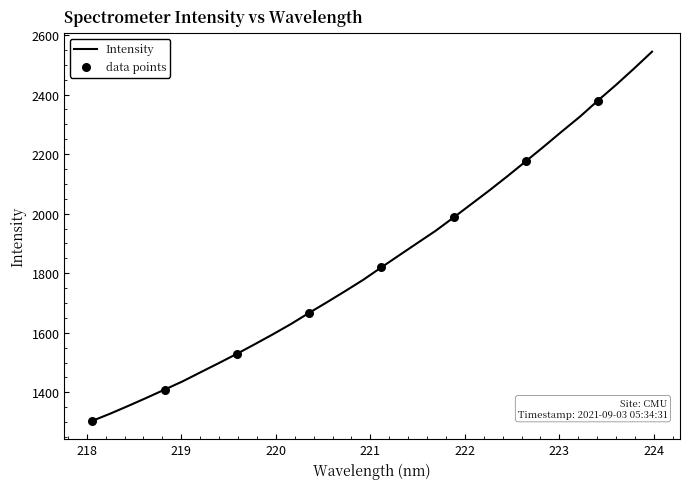

What is the minimum value shown in the chart?

1304.6